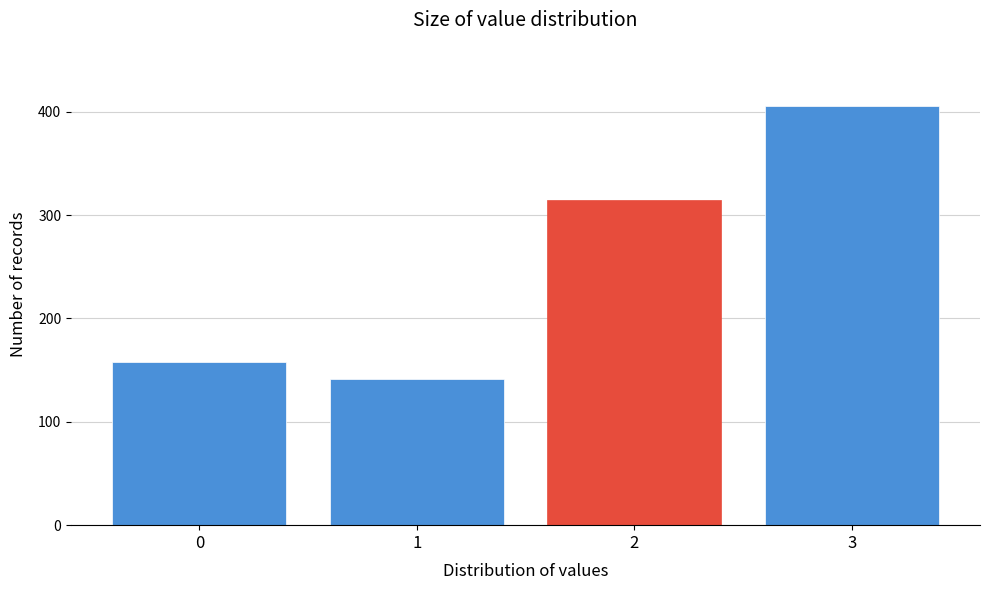

Reading left to right, transcribe all the data shown in this chart.

158	141	315	406